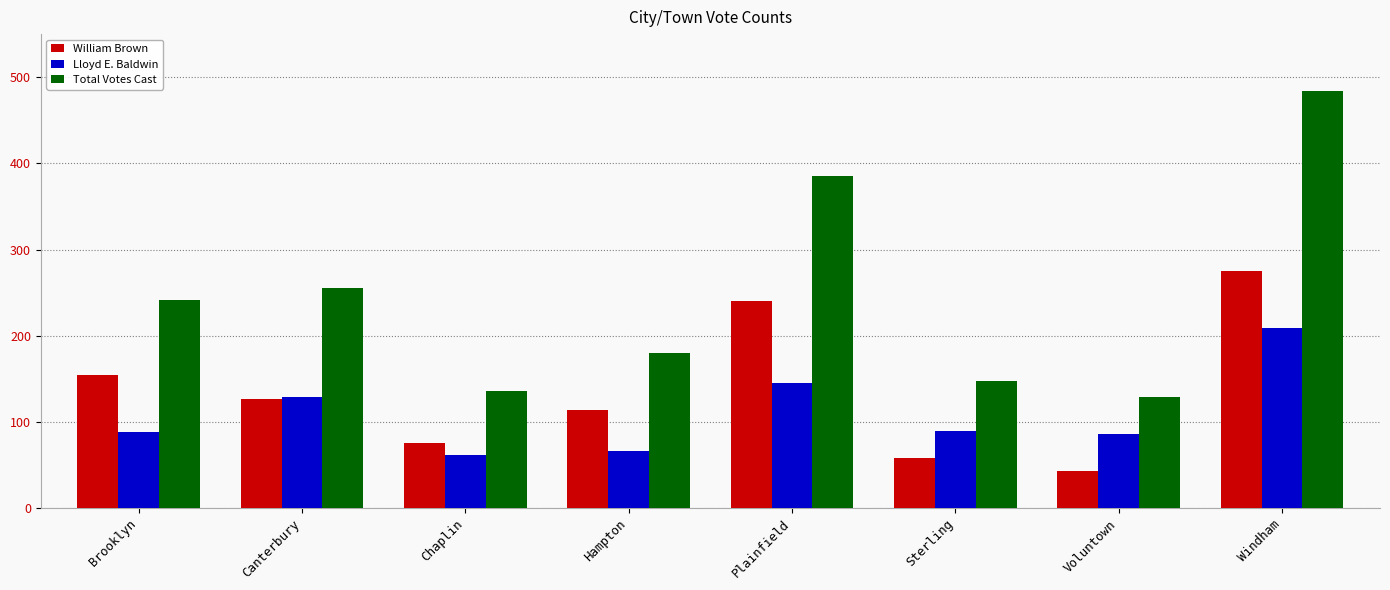

Are the bars grouped side by side (vs. stacked)?

Yes